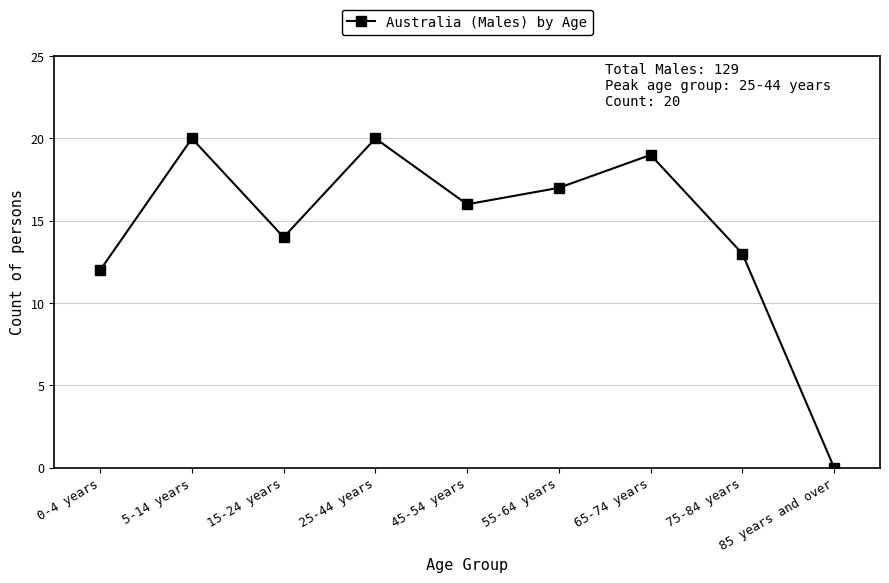

How many points are higher than both their immediate neighbors (excluding endpoints)?

3